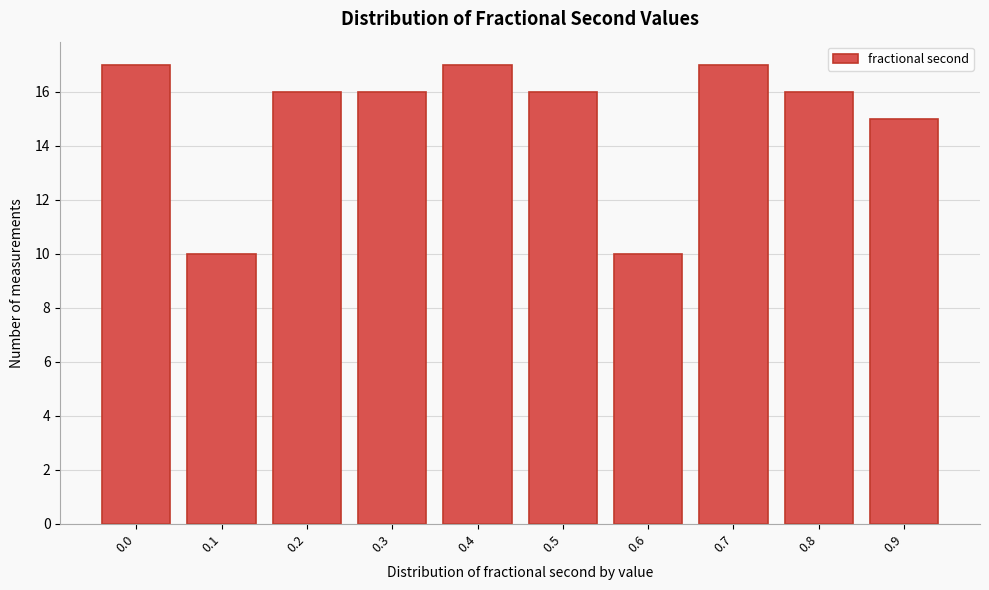

Reading right to left, transcribe all the data shown in this chart.

0.9=15	0.8=16	0.7=17	0.6=10	0.5=16	0.4=17	0.3=16	0.2=16	0.1=10	0.0=17